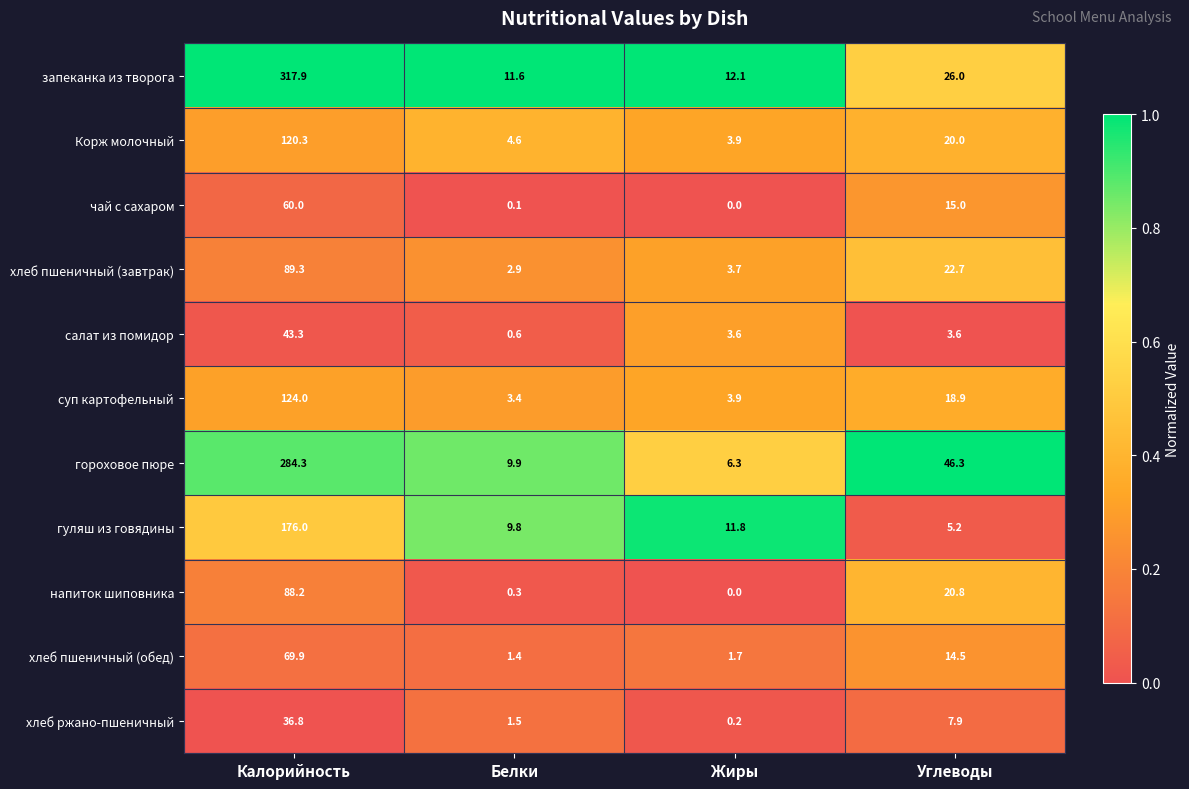

What is the total value across all series at Углеводы?

200.9